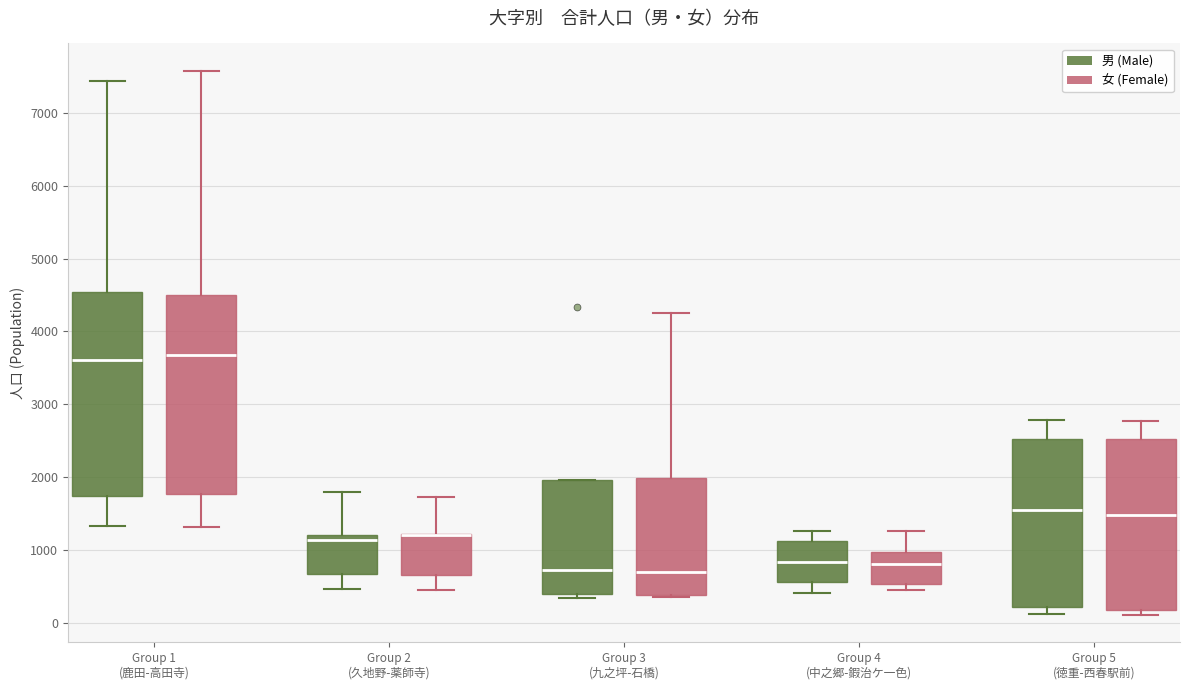

Reading left to right, transcribe this box plot: for each box, give where its median line is, the range the box spans, and where its two whiskers end, as read against the y-axis. The values are not printed on the chart, so give them approximately, as read against the axis.

Group 1 (鹿田-高田寺) (男 (Male)): median 3600, box 1700 to 4500, whiskers 1300 to 7400
Group 1 (鹿田-高田寺) (女 (Female)): median 3700, box 1800 to 4500, whiskers 1300 to 7600
Group 2 (久地野-薬師寺) (男 (Male)): median 1100, box 700 to 1200, whiskers 500 to 1800
Group 2 (久地野-薬師寺) (女 (Female)): median 1200 (drawn on the box's upper edge), box 700 to 1200, whiskers 400 to 1700
Group 3 (九之坪-石橋) (男 (Male)): median 700, box 400 to 2000, whiskers 300 to 2000
Group 3 (九之坪-石橋) (女 (Female)): median 700, box 400 to 2000, whiskers 300 to 4200
Group 4 (中之郷-鍜治ケ一色) (男 (Male)): median 800, box 600 to 1100, whiskers 400 to 1300
Group 4 (中之郷-鍜治ケ一色) (女 (Female)): median 800, box 500 to 1000, whiskers 400 to 1300
Group 5 (徳重-西春駅前) (男 (Male)): median 1500, box 200 to 2500, whiskers 100 to 2800
Group 5 (徳重-西春駅前) (女 (Female)): median 1500, box 200 to 2500, whiskers 100 to 2800